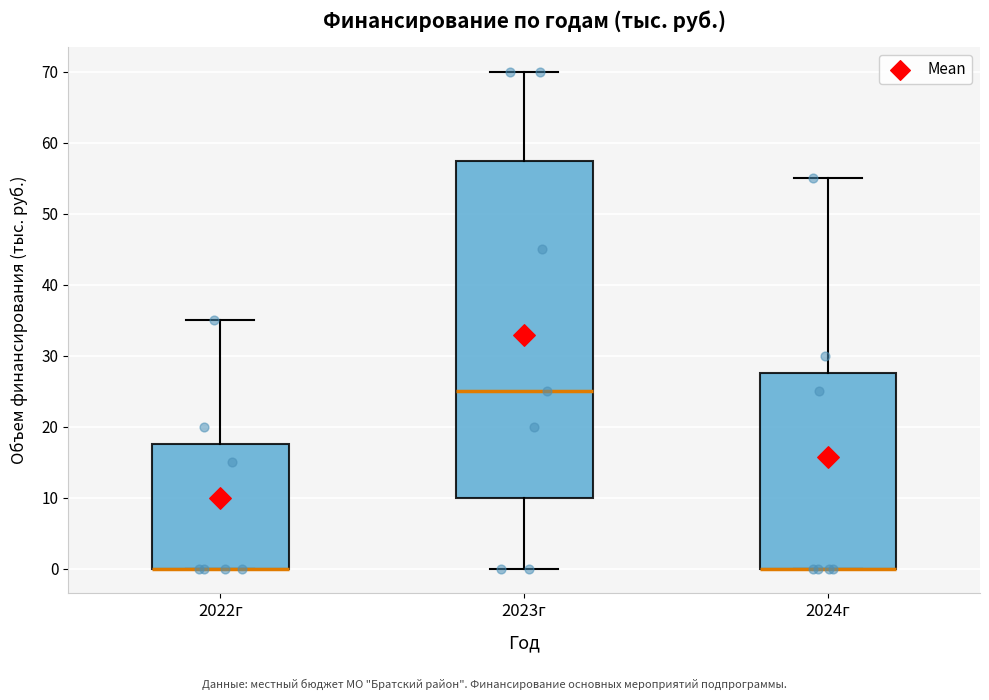

Where is the lower edge of the box for 2024г on the y-axis? The values are not printed on the chart, so give them approximately, as read against the axis.

0